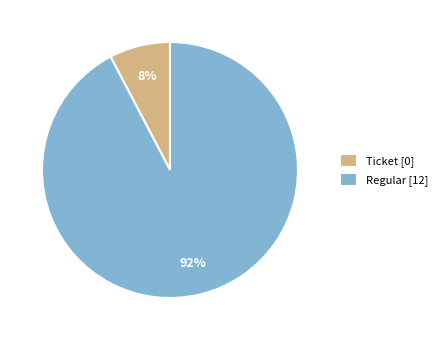

Combined, do Regular [12] and Ticket [0] account for over 50%?

Yes